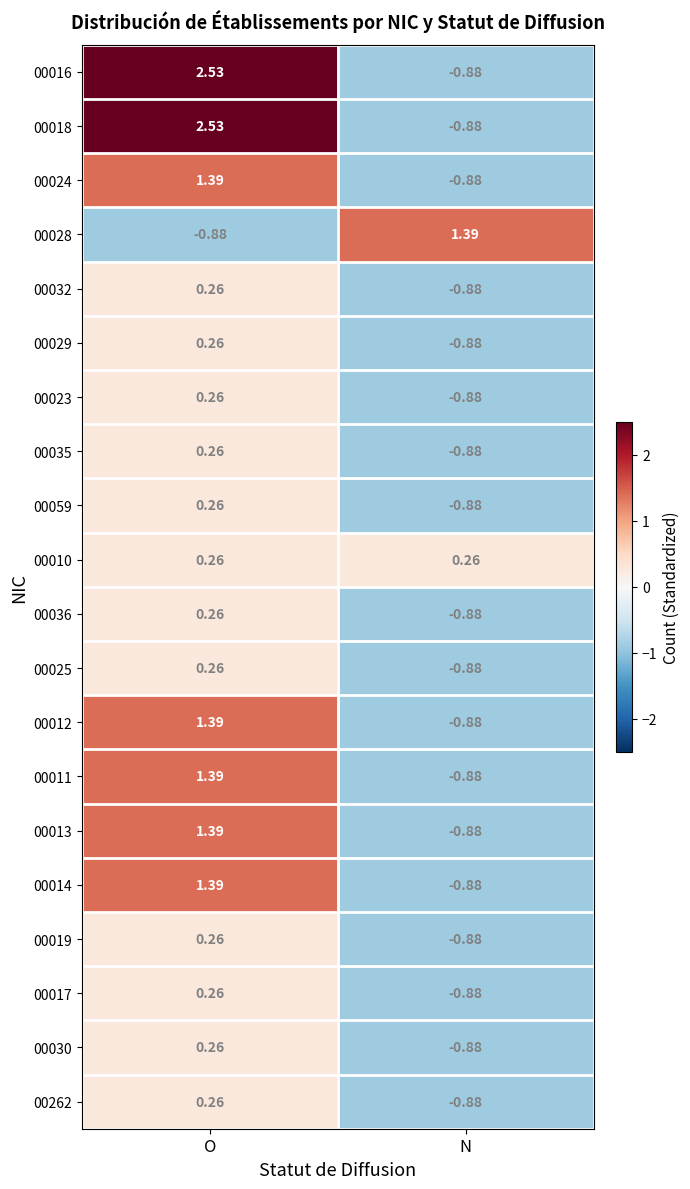

What is the difference between the highest and lowest values at N?

2.3